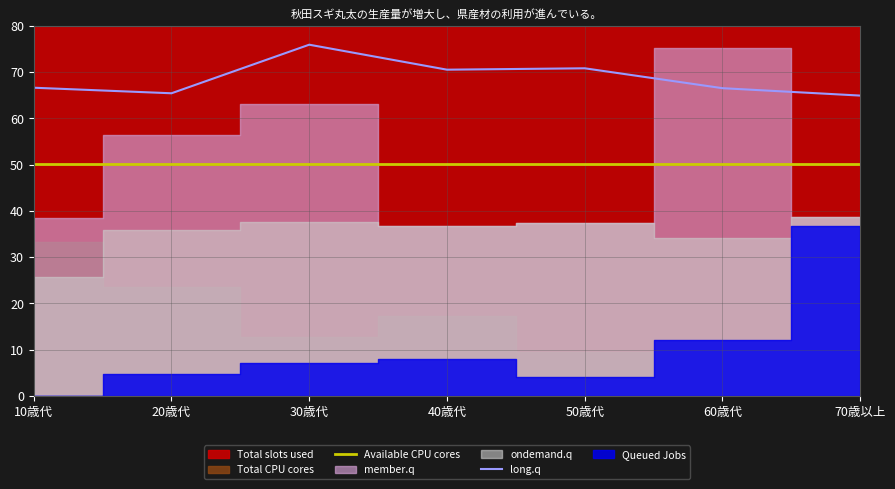

The long.q series shows 70.5 at 40歳代. True or false?

True